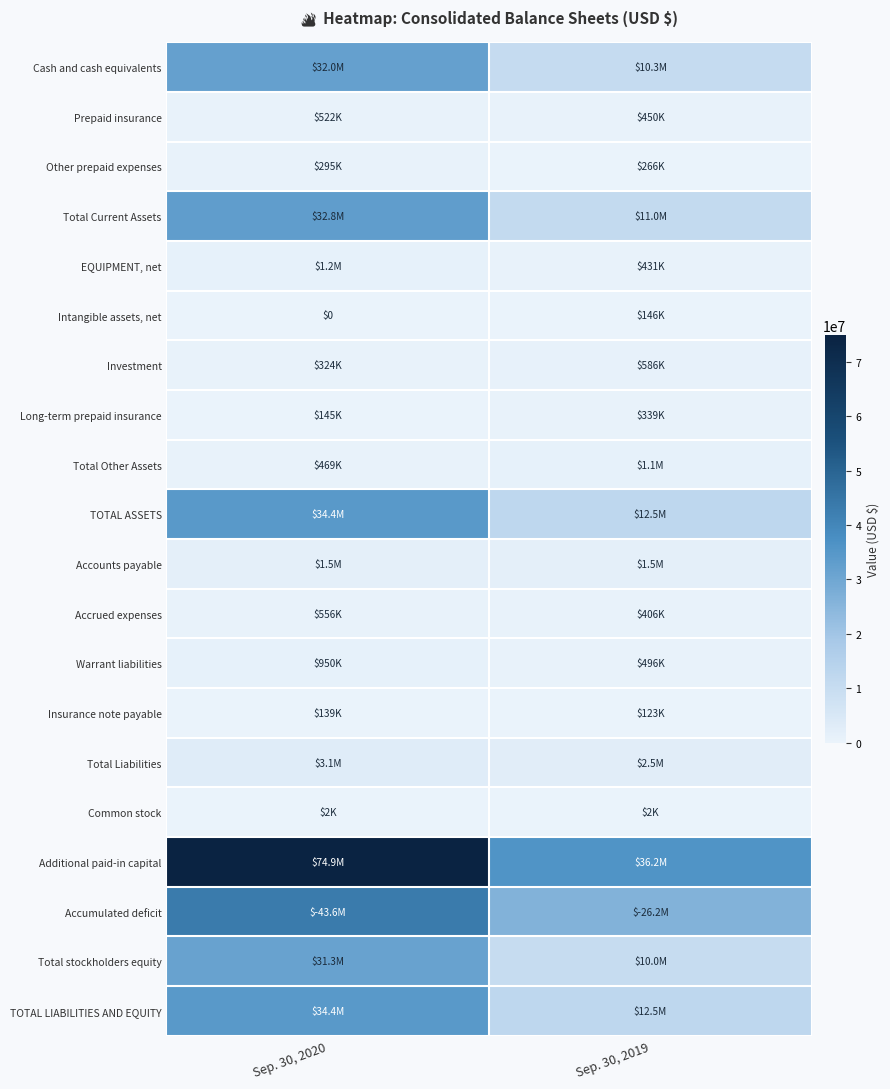

Between Sep. 30, 2020 and Sep. 30, 2019, which is larger?

Sep. 30, 2020